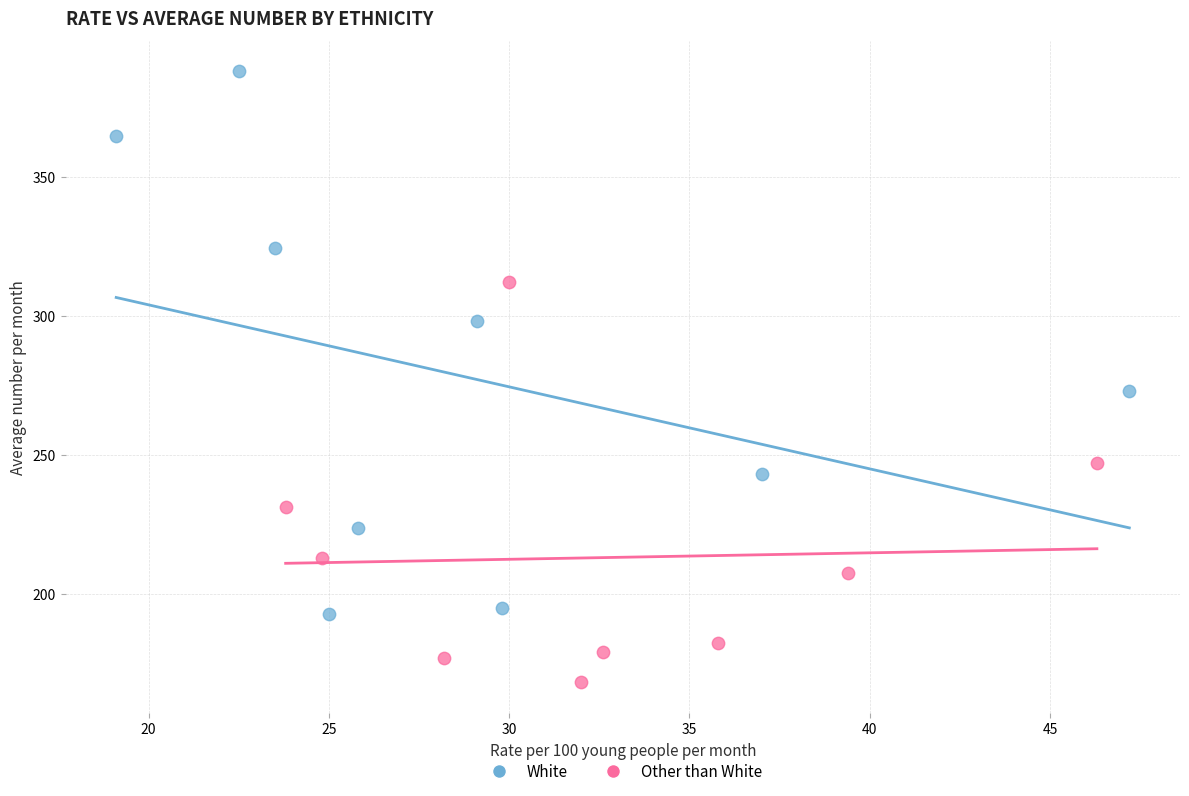

Which series reaches the maximum Y coordinate?

White